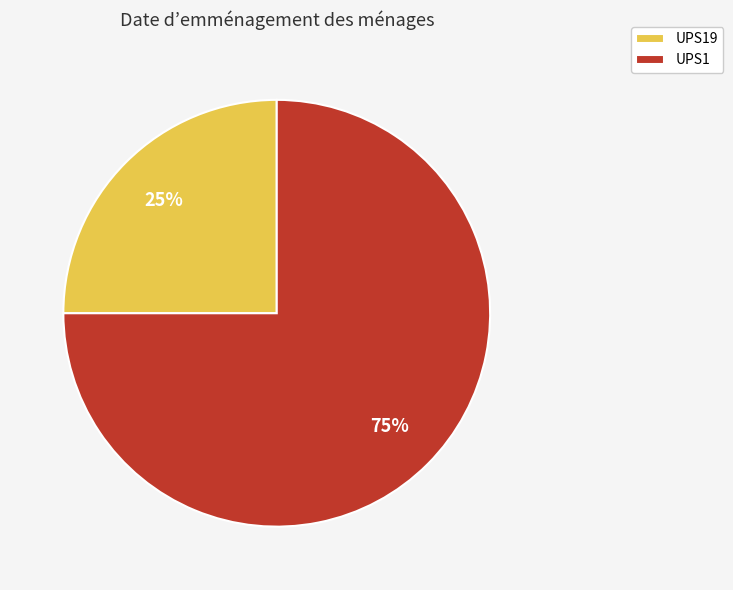

Do UPS1 and UPS19 together represent more than half of the pie?

Yes